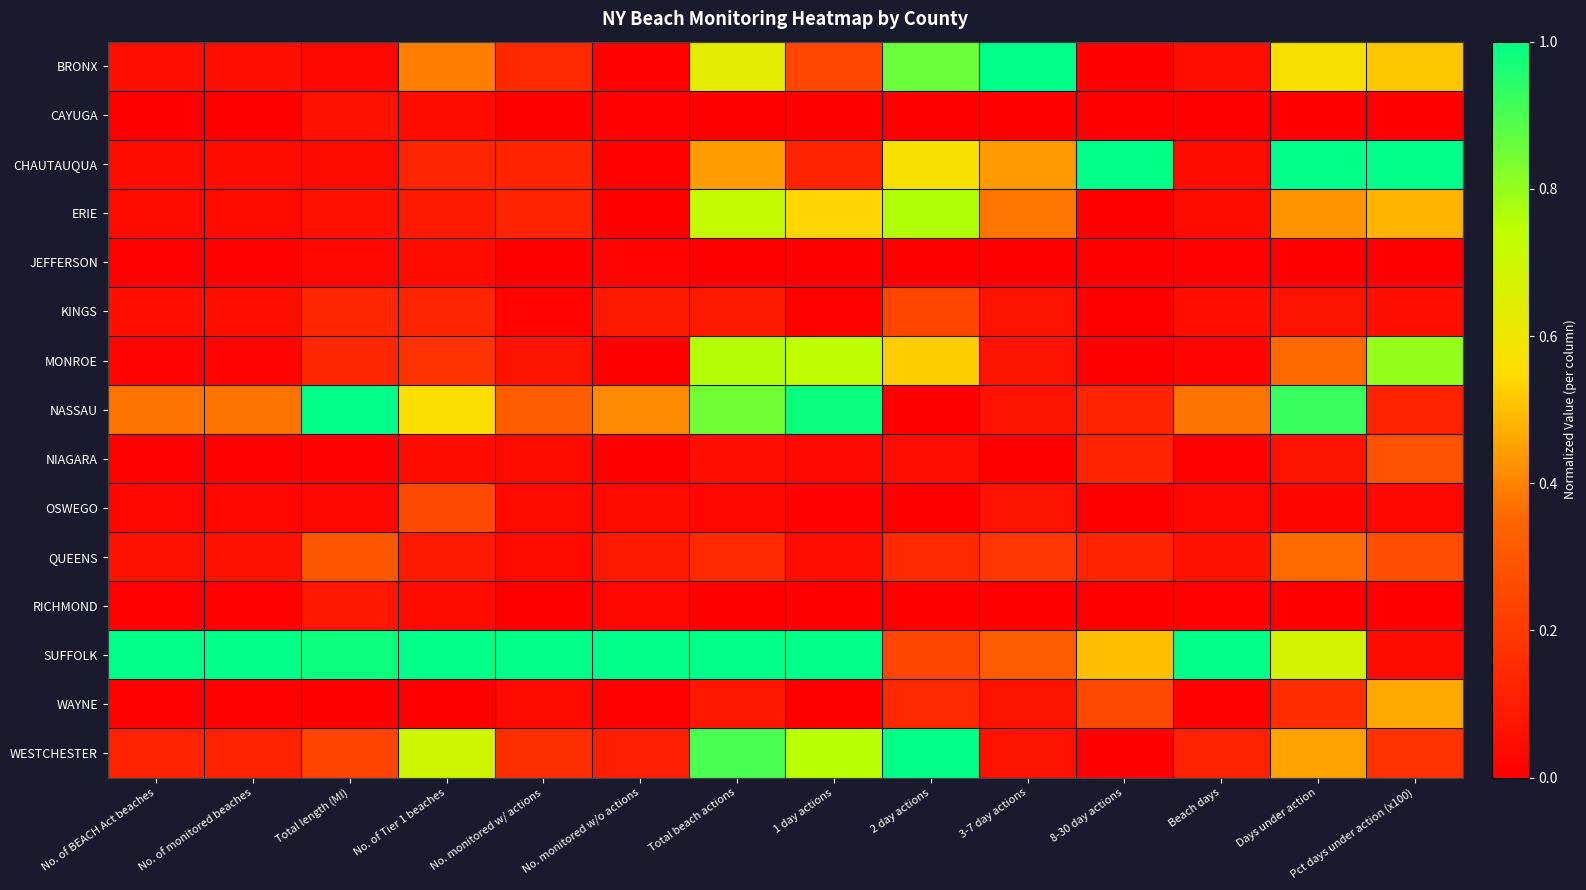

Which has a higher value, 8-30 day actions or 1 day actions?

1 day actions